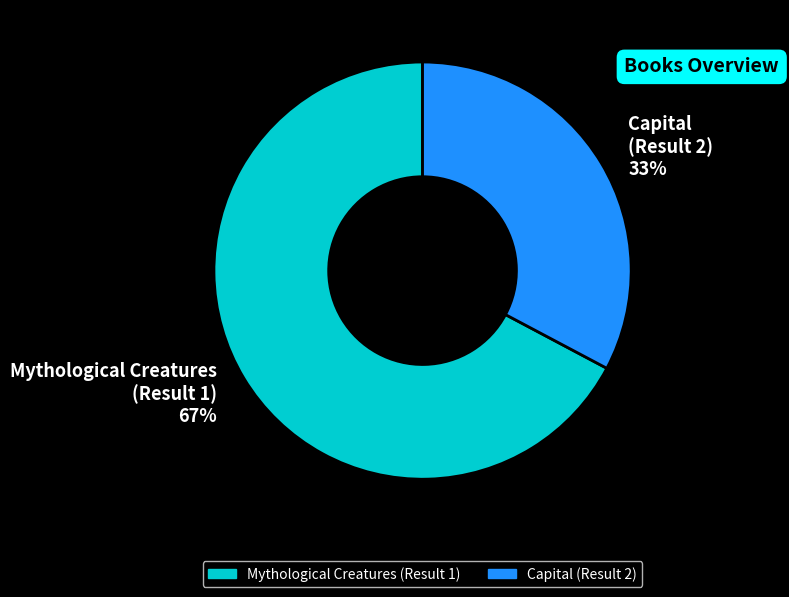

How many segments does this pie chart have?

2